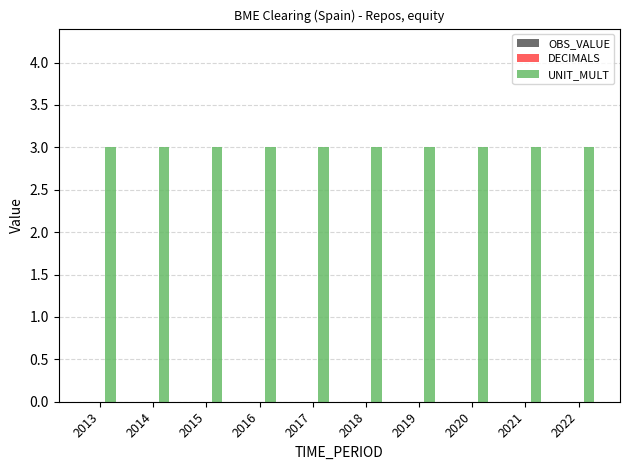

What is the spread (max minus min) of values at 2015?

3